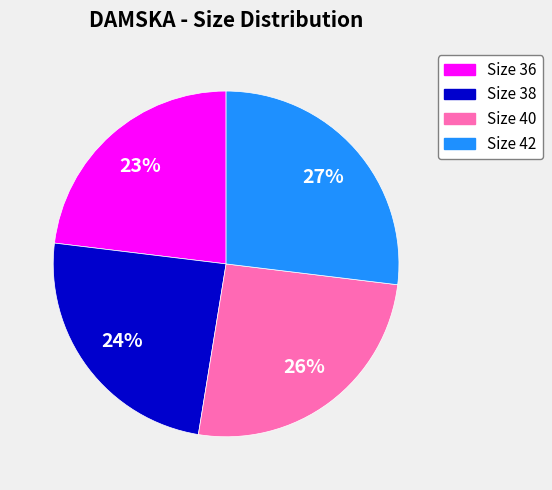

Which has a higher value, Size 38 or Size 40?

Size 40